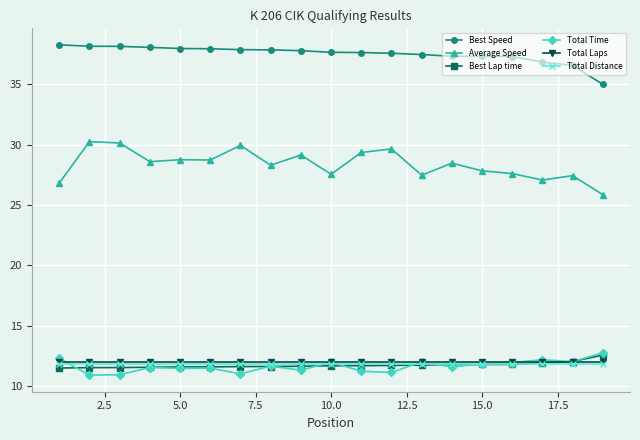

What is the lowest value of the Best Lap time series?

11.5